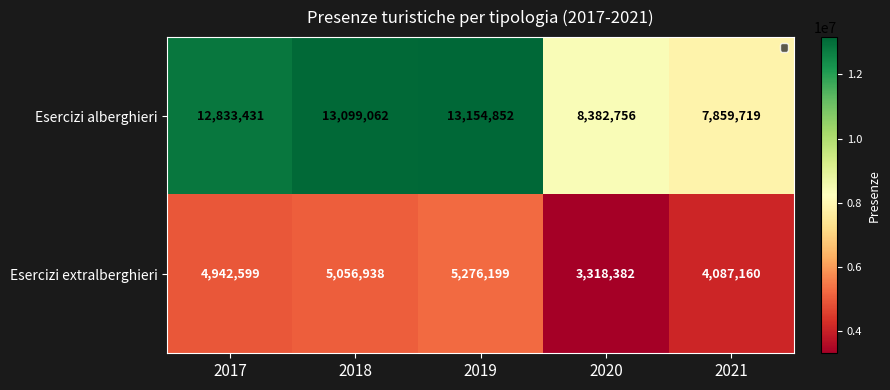

List the series in order of their overall mean, lowest first.

Esercizi extralberghieri, Esercizi alberghieri